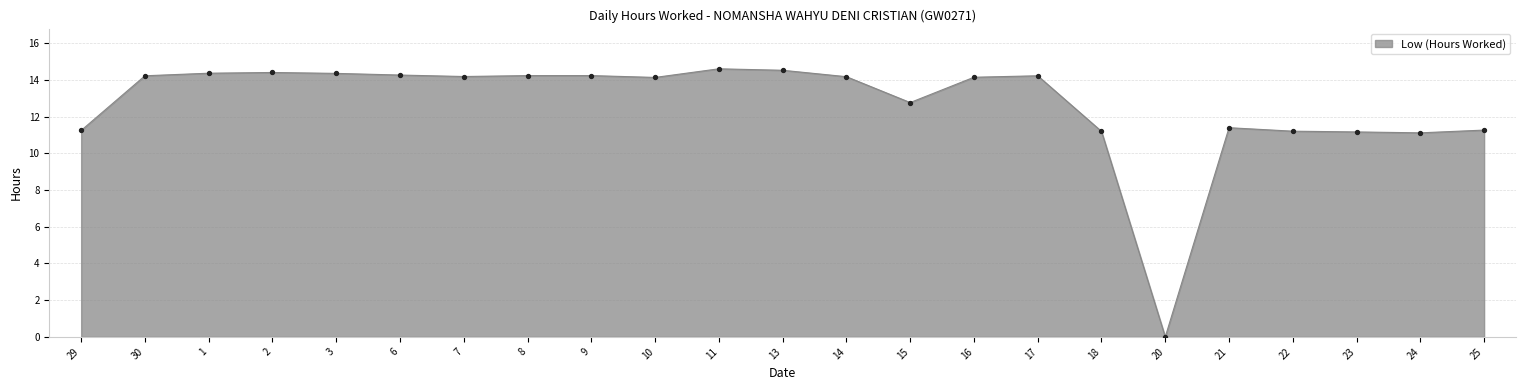

What is the change in value from 7 to 20?

-14.2